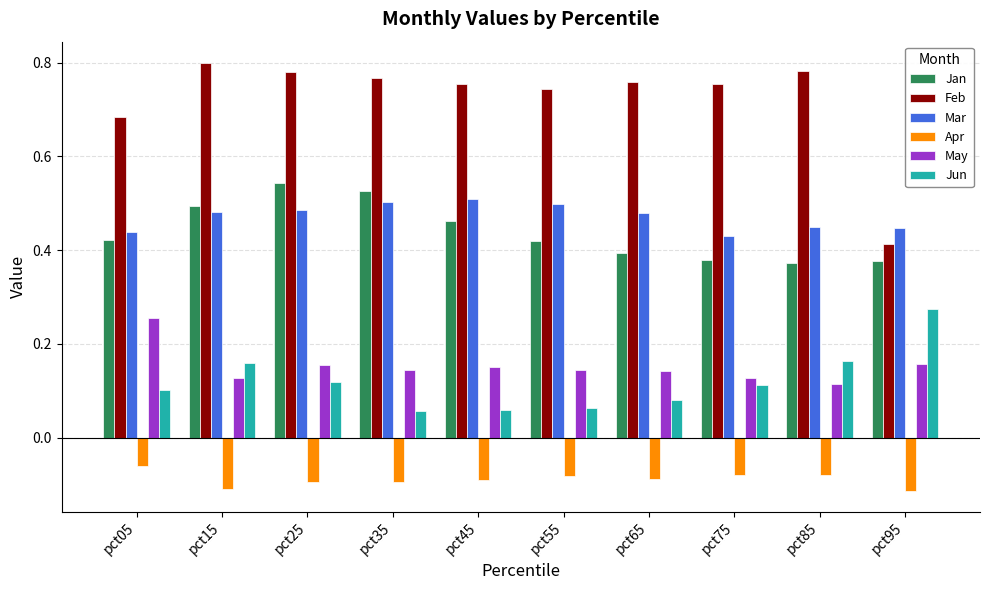

Is it true that May equals 0.1 at pct15?

True